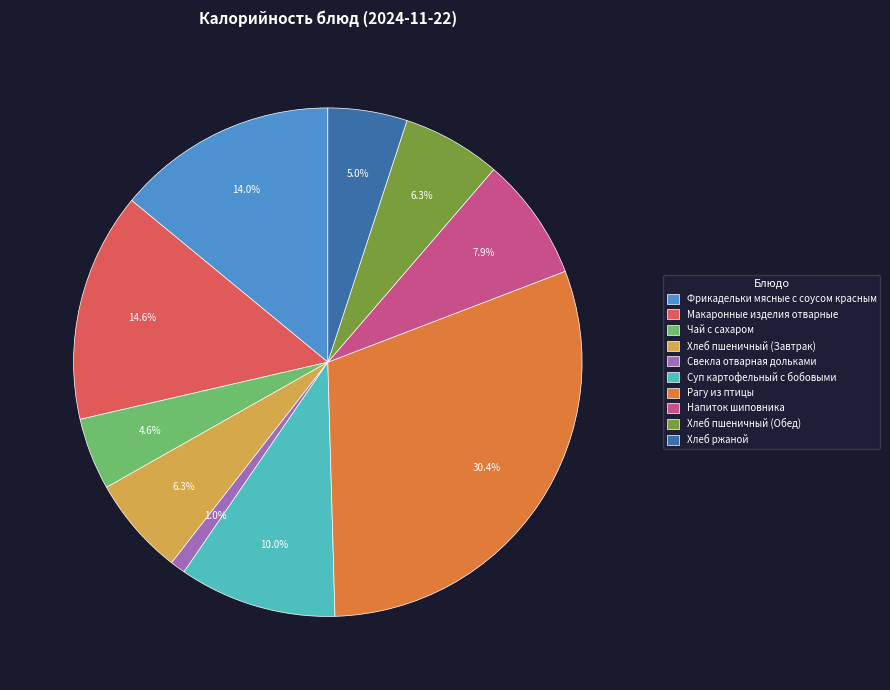

To the nearest percent, what is the combined percentage of Макаронные изделия отварные and Чай с сахаром?

19%